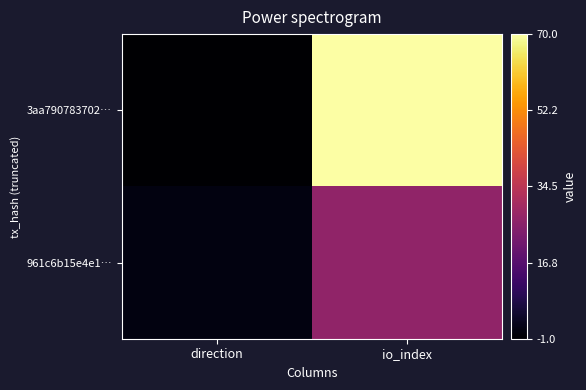

At how many categories does at least one series exceed 29?

1